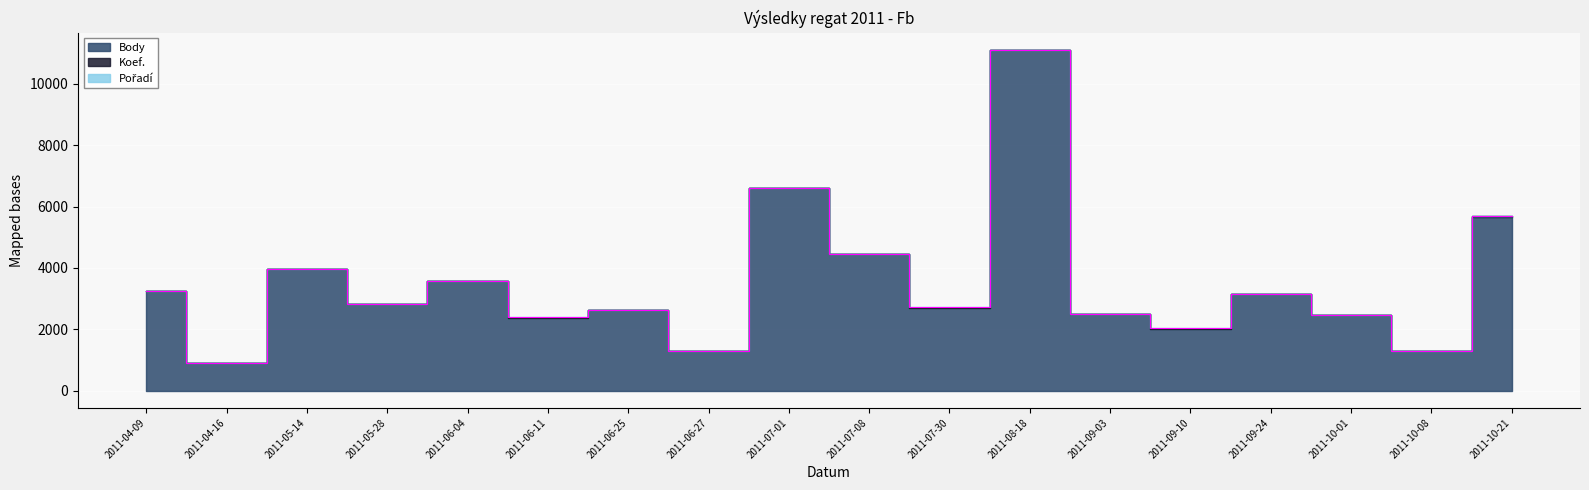

True or false: Koef. has a value of 2 at 2011-09-03.

True